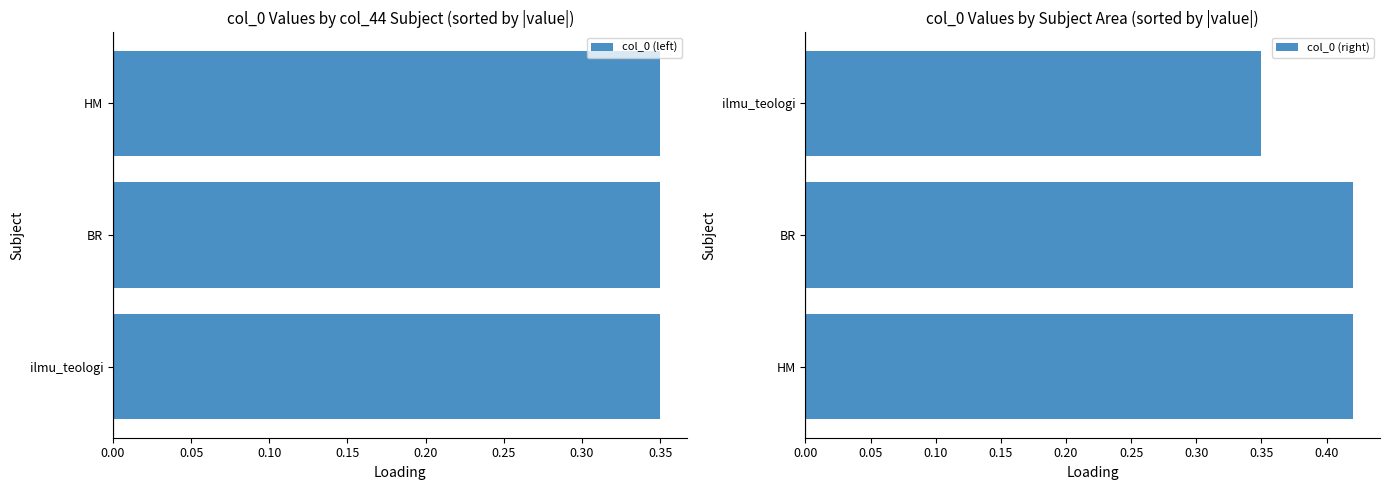

How many groups of bars are there?

3